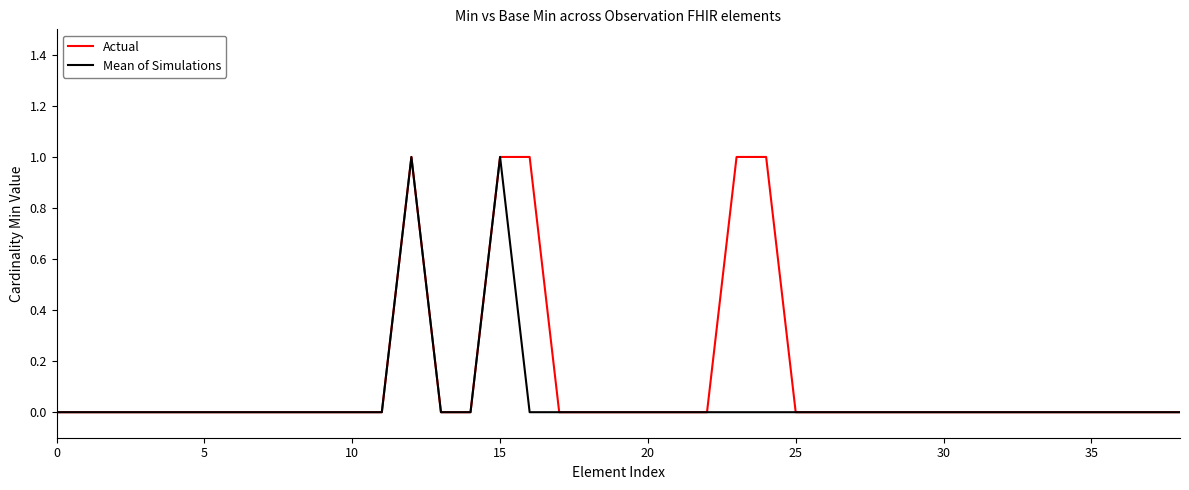

Rank the series by their average value, from highest to lowest.

Actual, Mean of Simulations